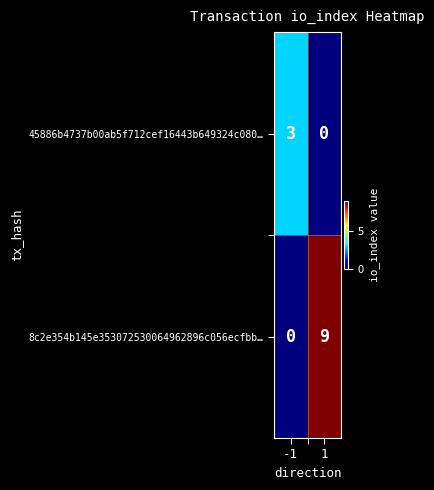

What is the sum of the 8c2e354b145e353072530064962896c056ecfbb… values at -1 and 1?

9